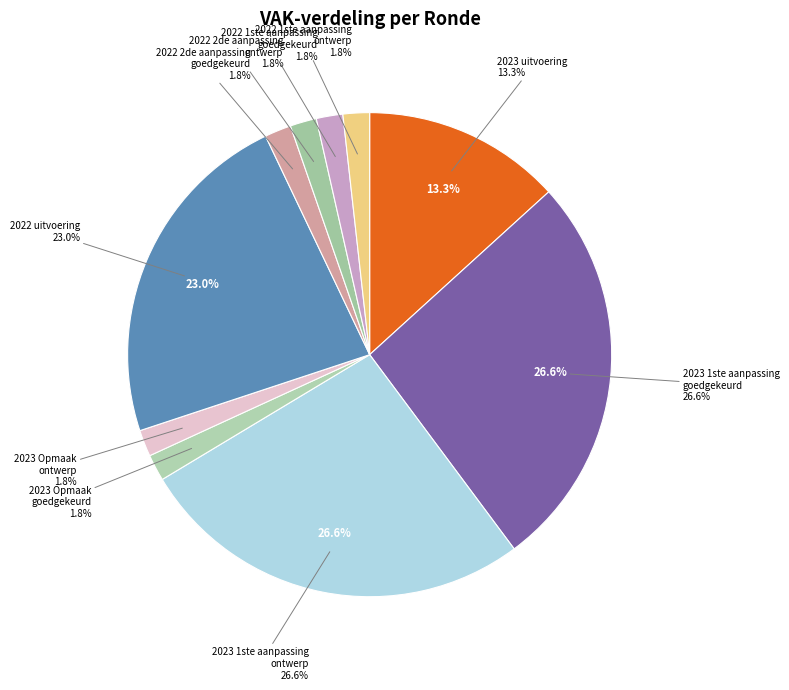

Which category has the smallest portion of the pie?

2023 Opmaak – goedgekeurd